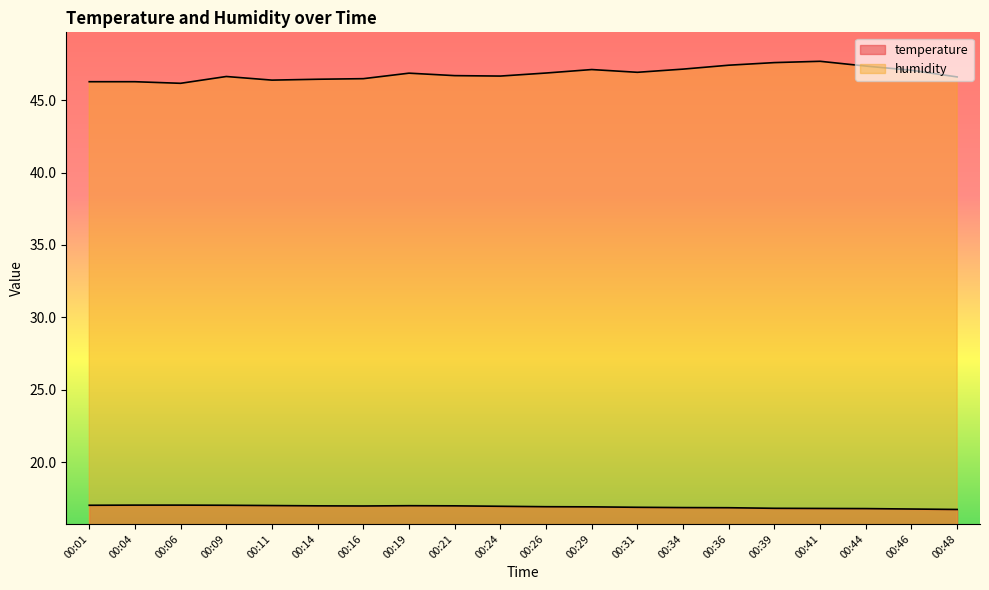

Is it true that temperature equals 30.5 at 00:01?

False